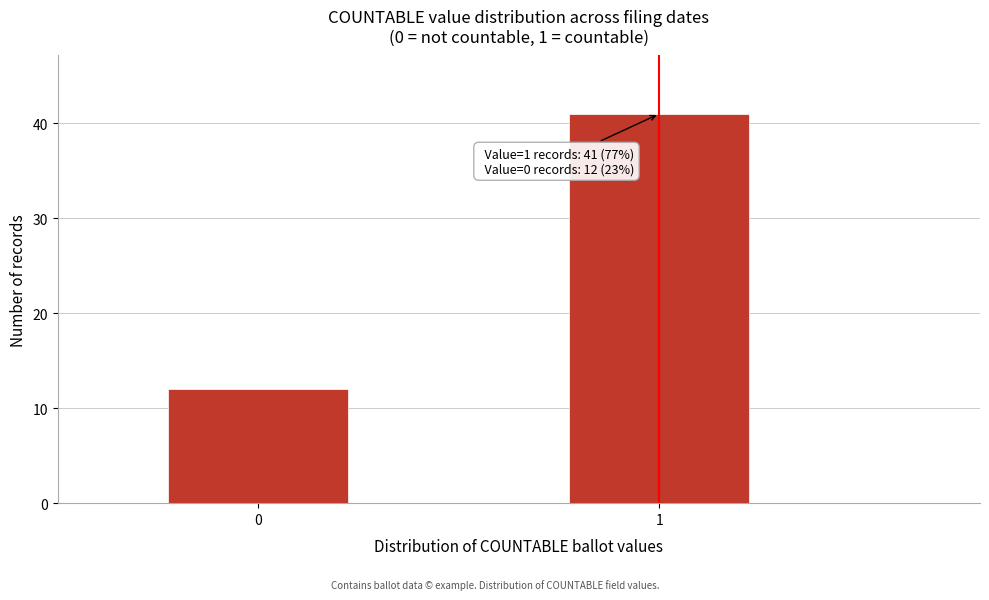

Reading left to right, what are all the values shown in this chart?

12	41